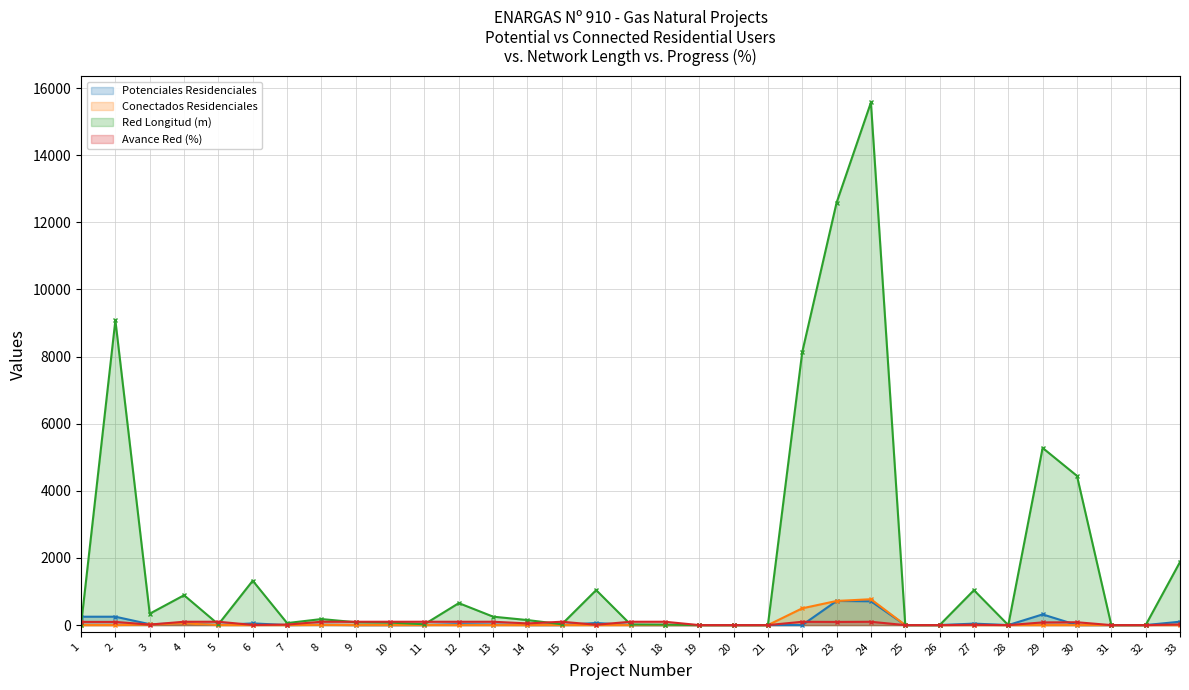

How many interior local peaks does the Avance Red (%) series have?

5